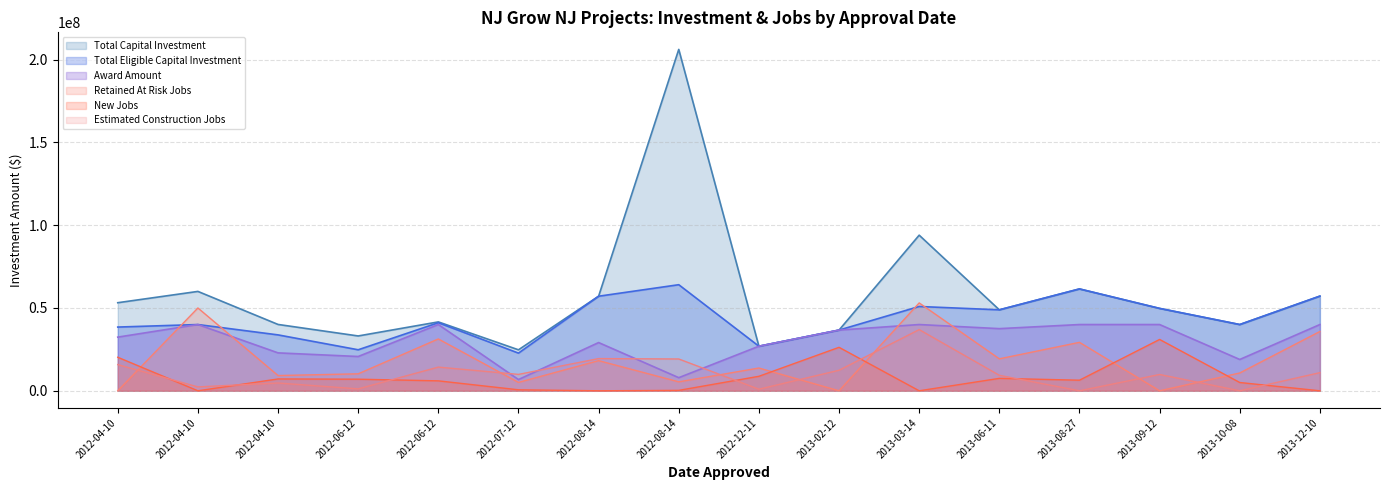

True or false: Estimated Construction Jobs has a value of 286 at 2012-06-12.

True